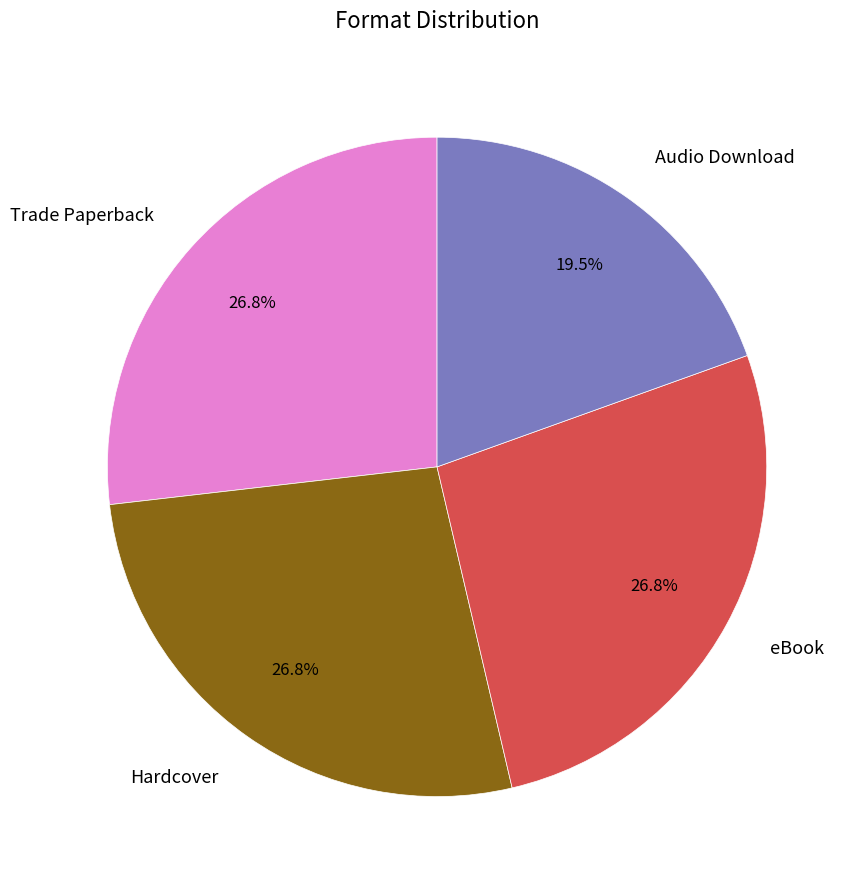

Count the number of slices in the pie.

4